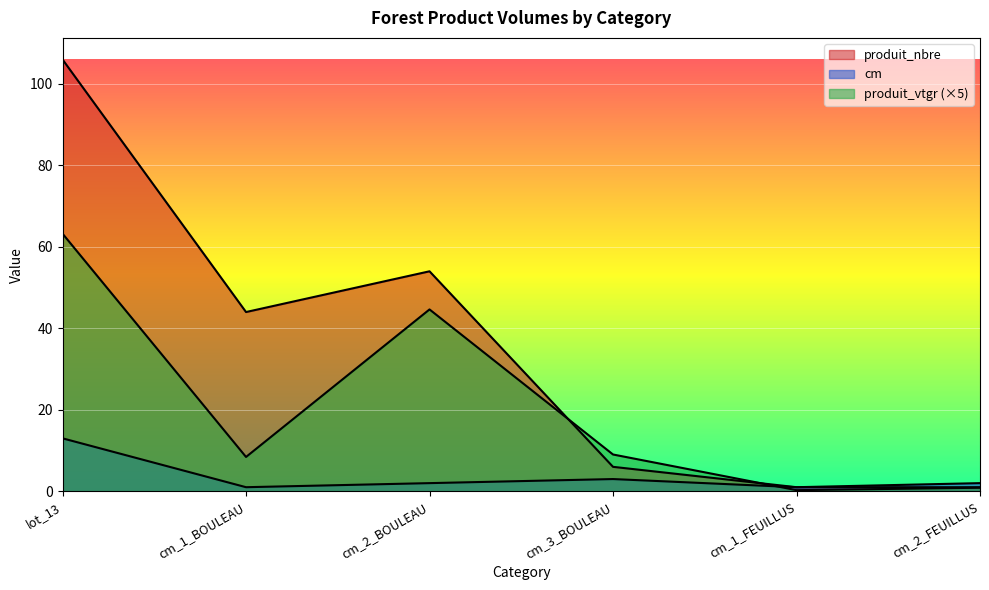

The value of produit_vtgr at cm_1_FEUILLUS is 0.3. True or false?

True